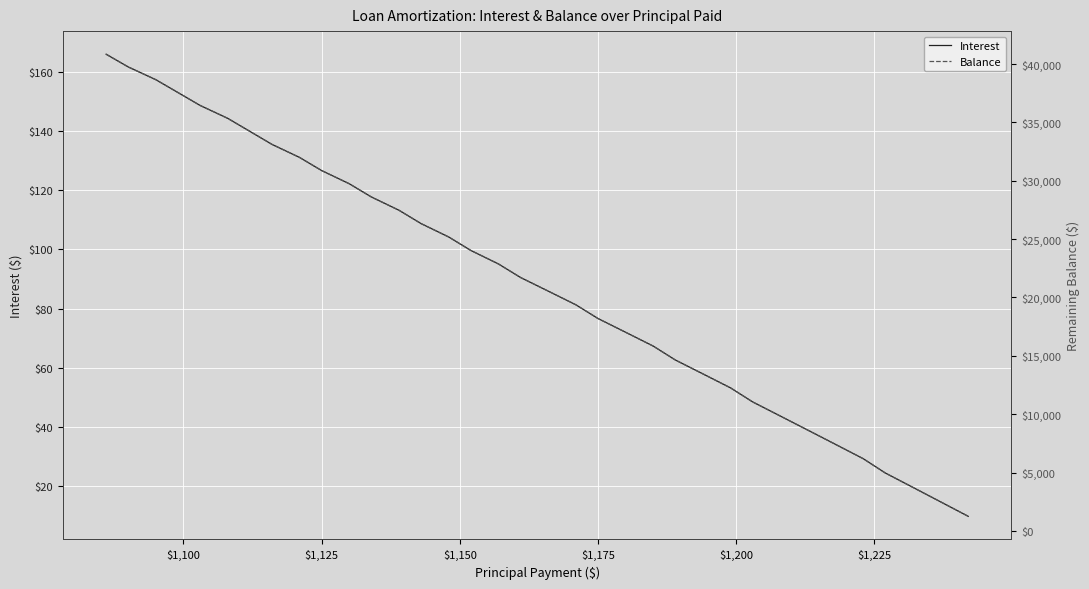

Count the number of data series in this chart.

2